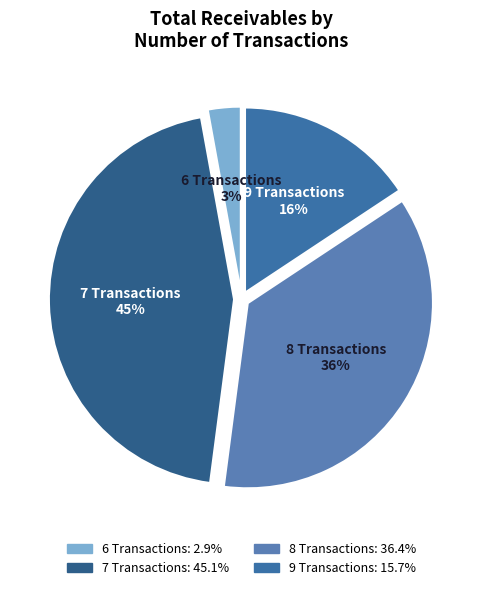

True or false: 8 accounts for 36% of the total.

True